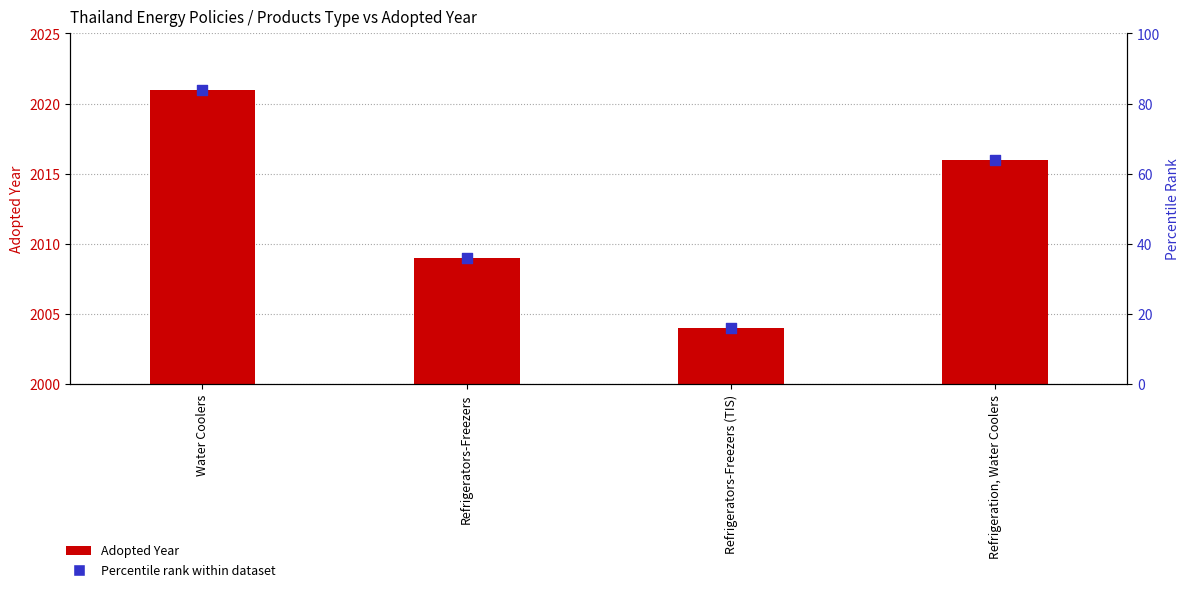

Which series reaches the minimum Y coordinate?

Adopted Year